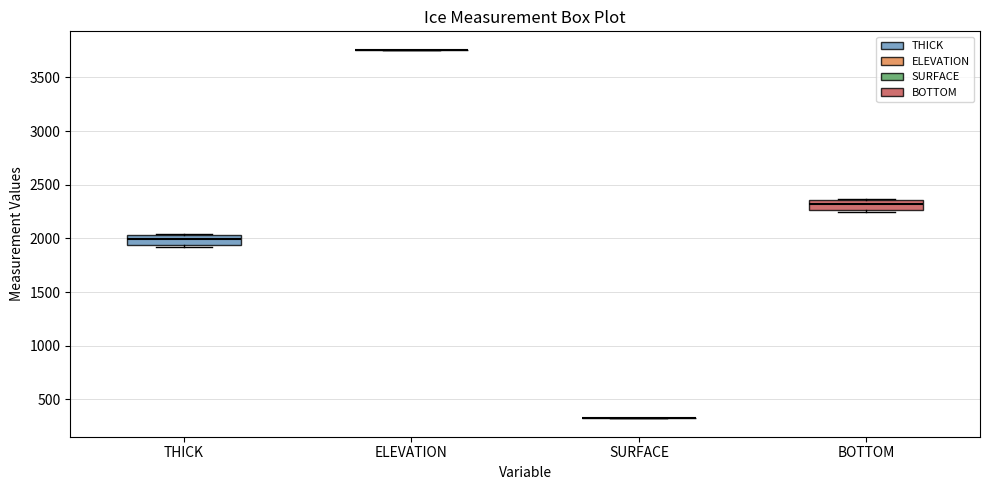

Reading left to right, read every box against the y-axis: the position of its median line, the range the box covers, and the ends of its whiskers. The values are not printed on the chart, so give them approximately, as read against the axis.

THICK: median 2000, box 1950 to 2050, whiskers 1900 to 2050
ELEVATION: box collapsed to a line at 3750, whiskers 3750 to 3750
SURFACE: box collapsed to a line at 300, whiskers 300 to 300
BOTTOM: median 2300, box 2250 to 2350, whiskers 2250 (just below the box's lower edge) to 2350